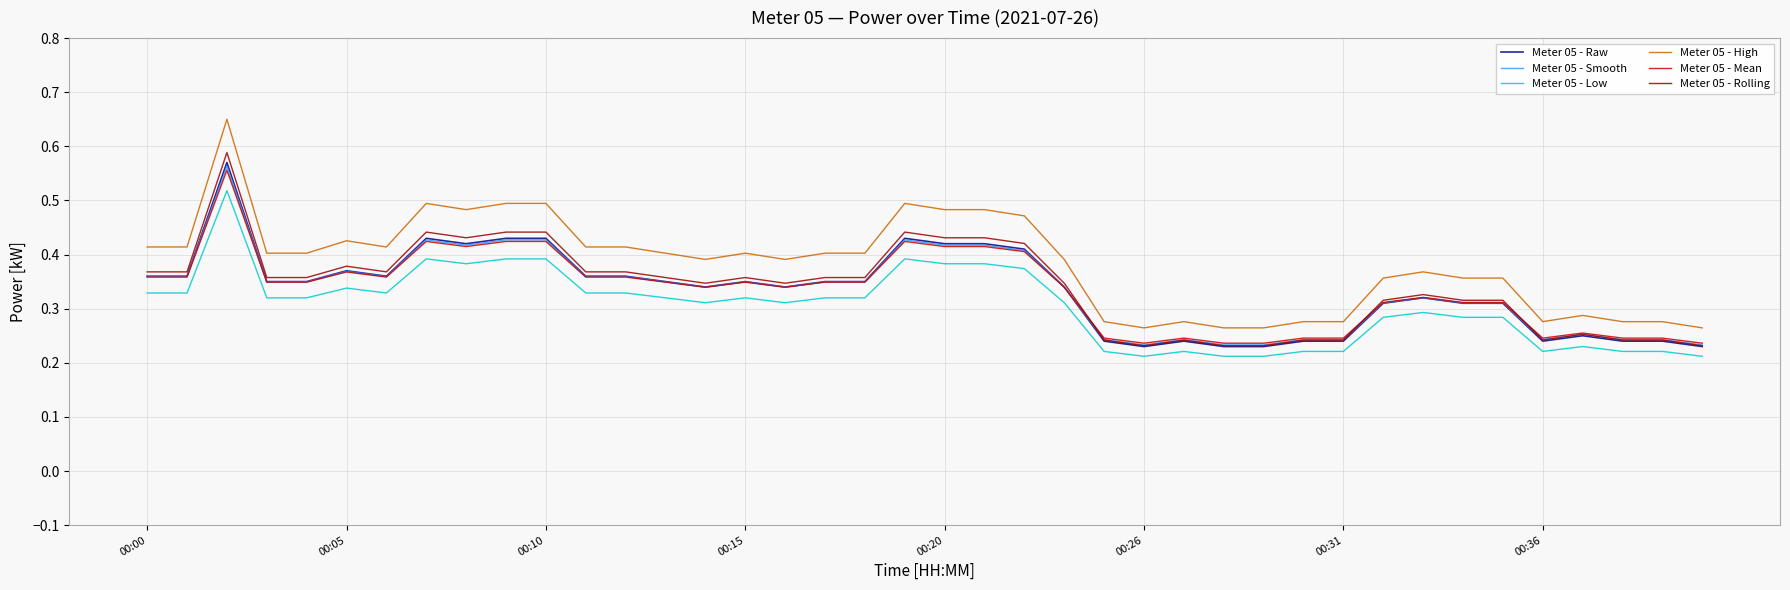

At how many categories does at least one series exceed 0?

40